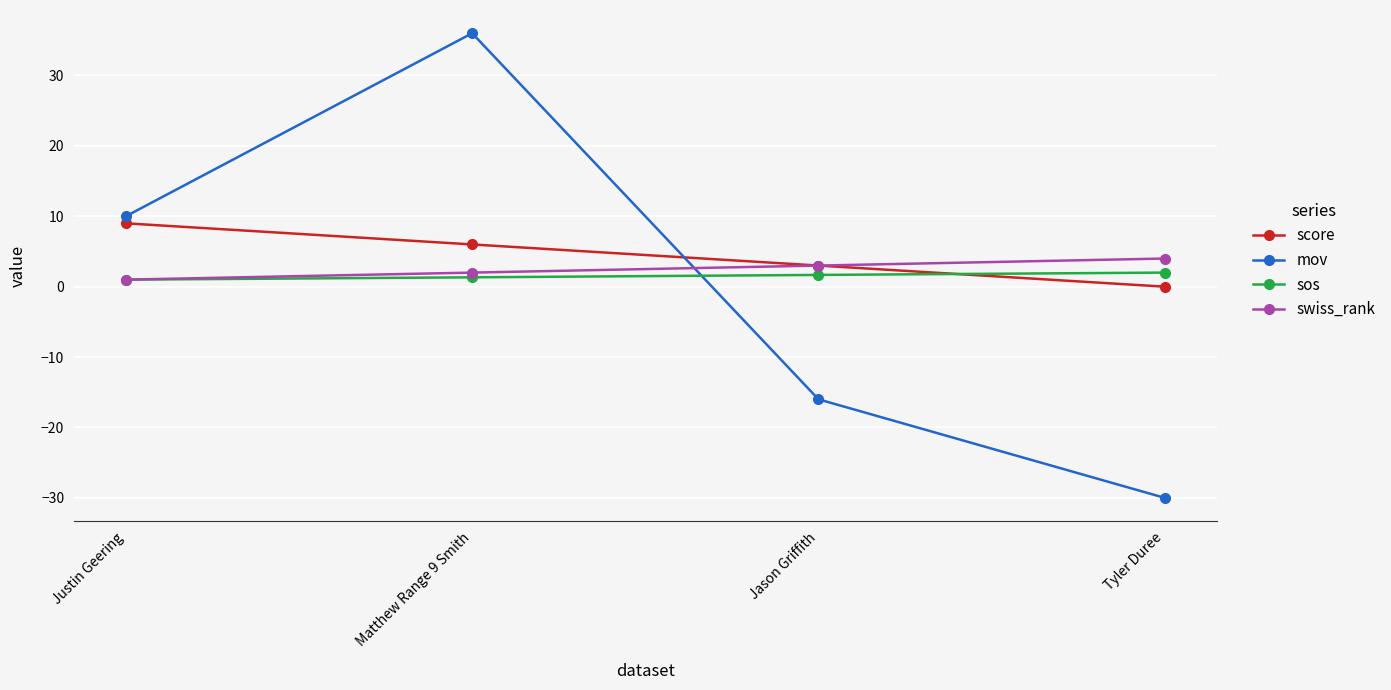

What is the difference between the highest and lowest values at Matthew Range 9 Smith?

34.7